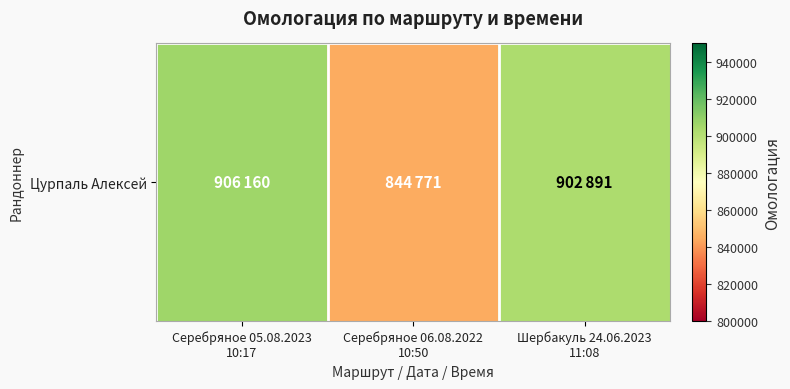

Where does the data first go above 902891?

Серебряное 05.08.2023
10:17